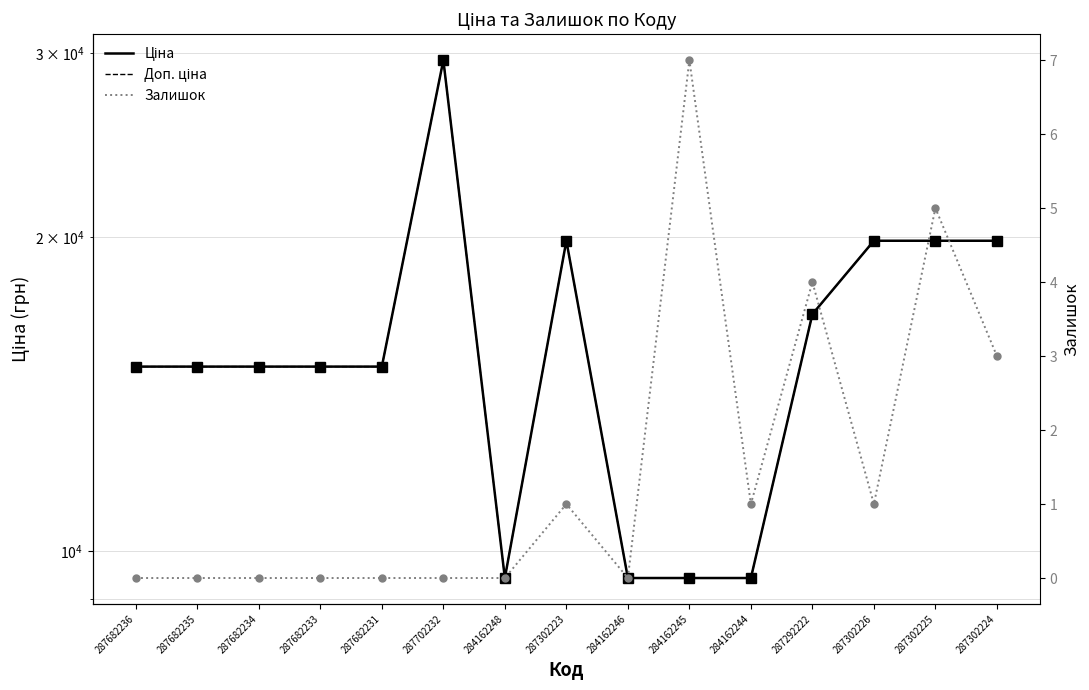

Where is the first local minimum for Ціна?

284162248